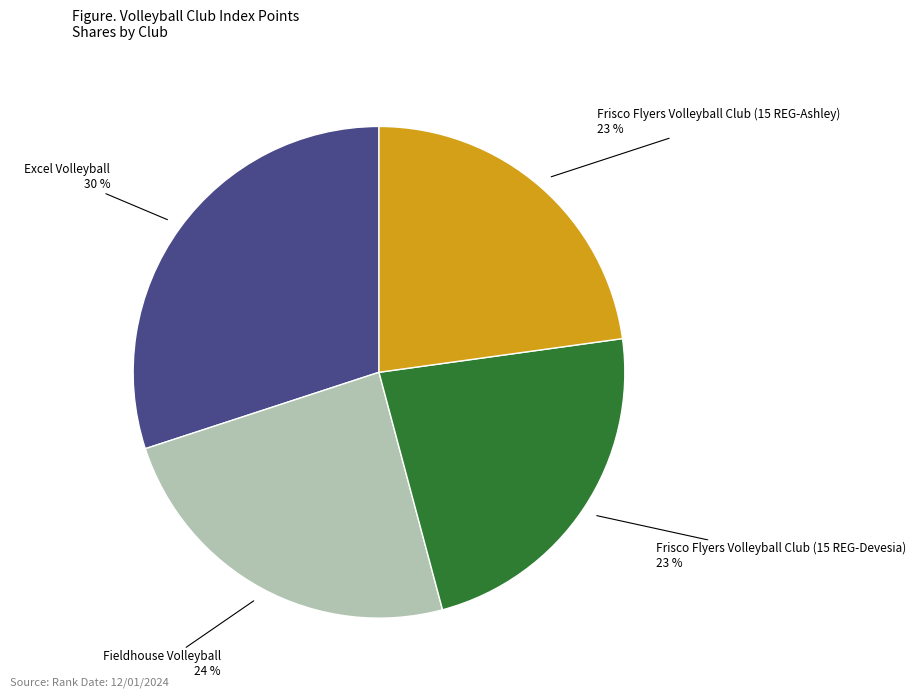

True or false: Frisco Flyers Volleyball Club (15 REG-Devesia) accounts for 32% of the total.

False